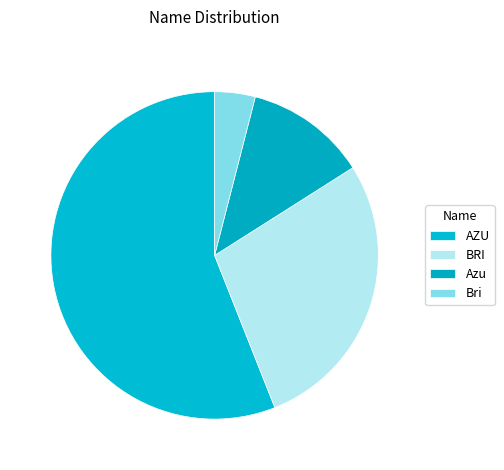

Count the number of slices in the pie.

4